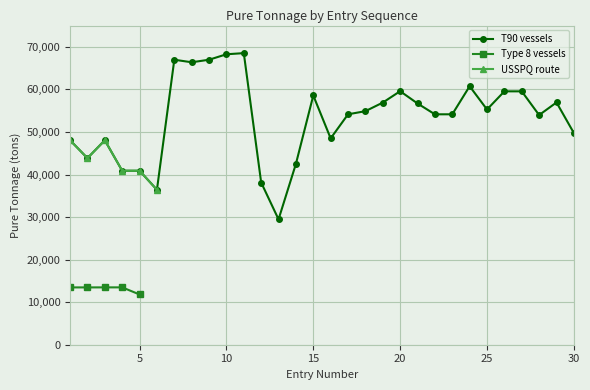

Which series has the largest total across all categories?

T90 vessels